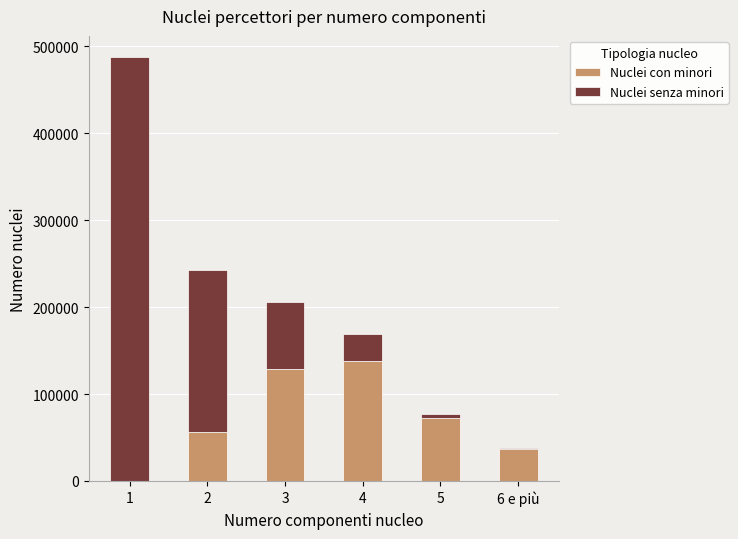

True or false: Nuclei con minori has a value of 138357 at 4.

True